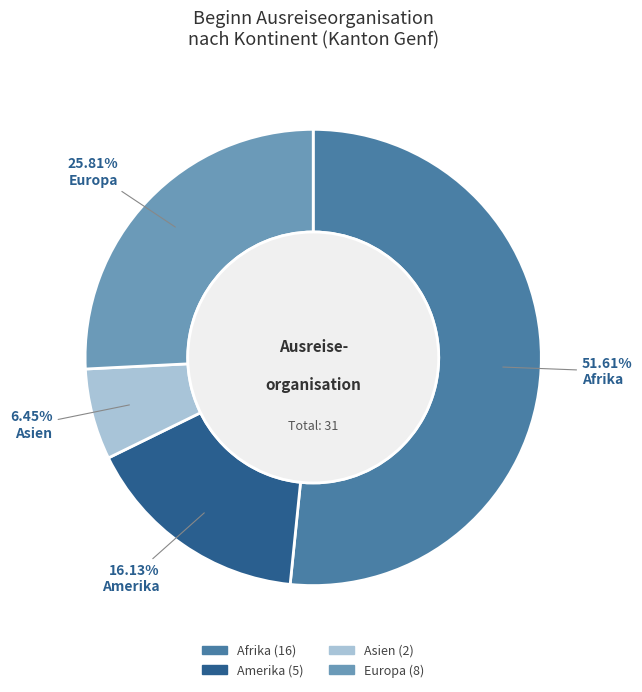

What percentage do Asien and Europa together represent?

32.3%